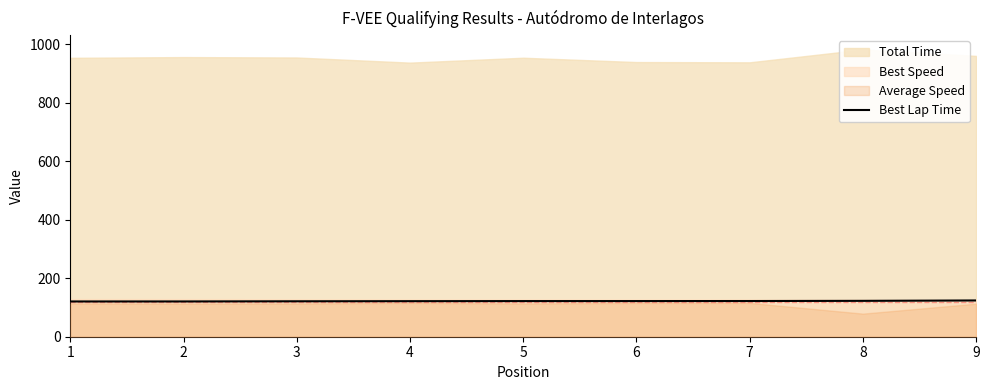

Which has a higher value, 2 or 1?

2